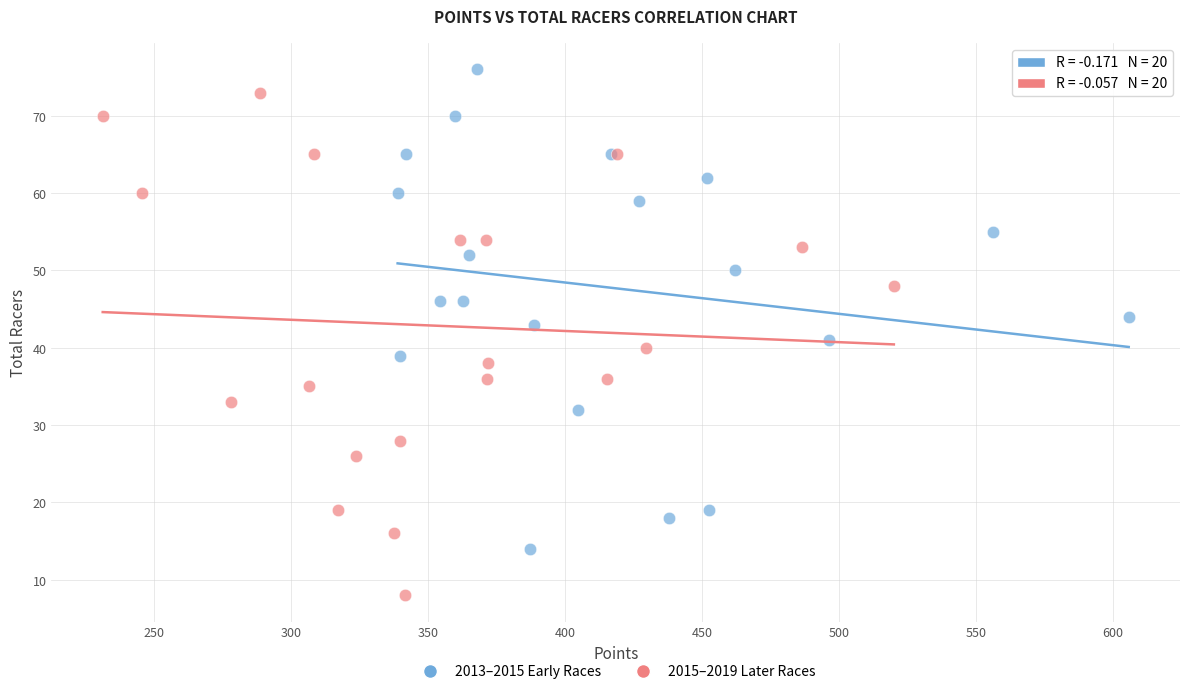

Which series contains the highest Y value?

2013–2015 Early Races